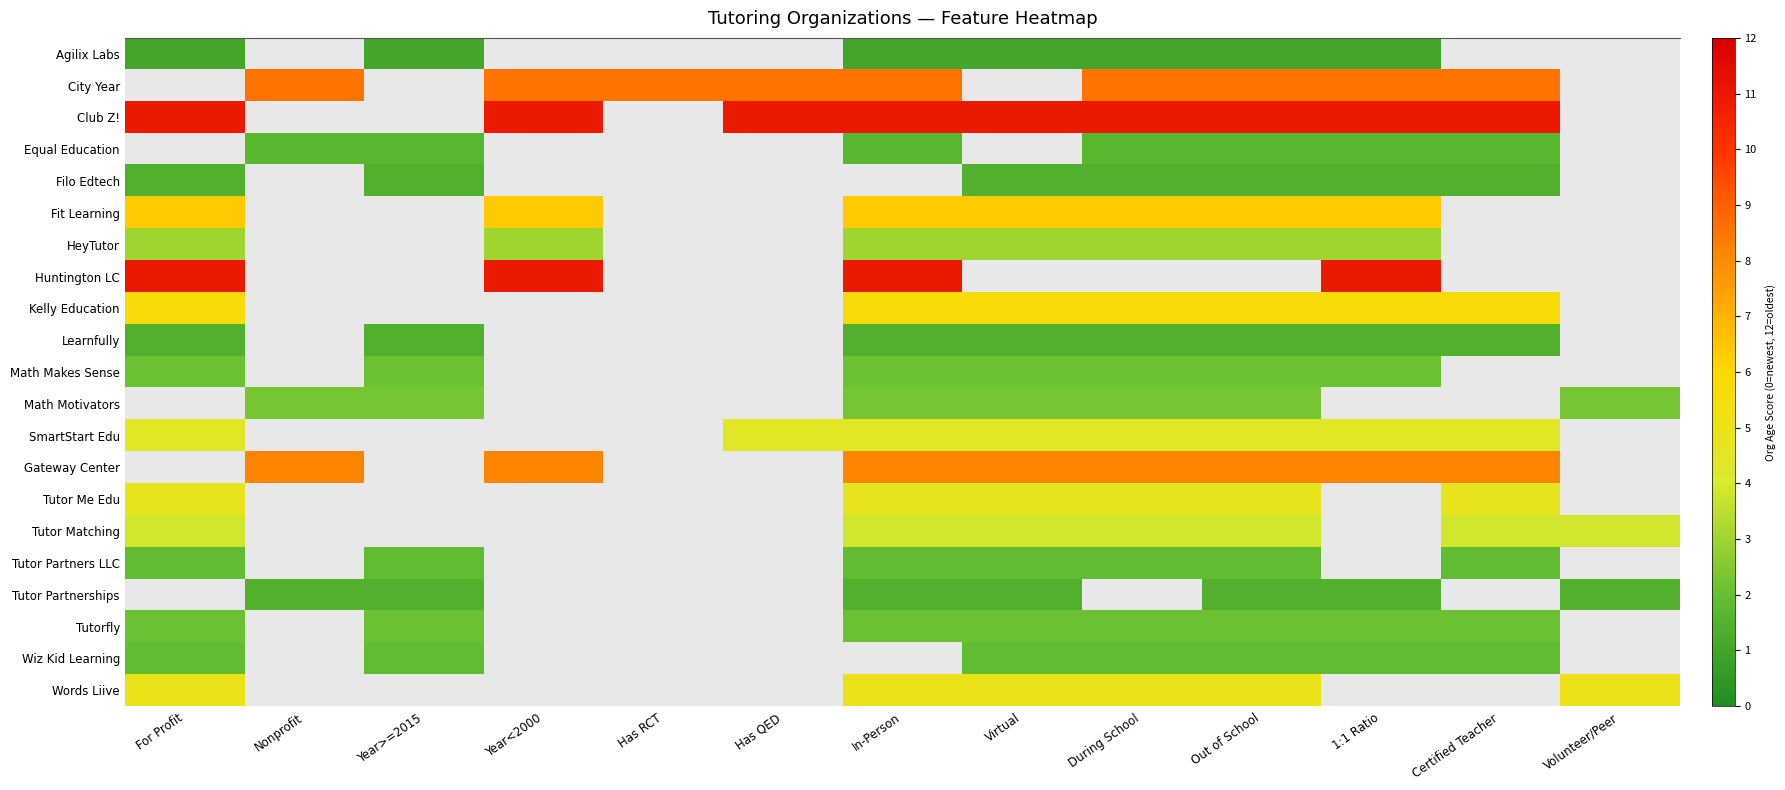

True or false: Tutor Me Edu has a value of 4.8 at In-Person.

True